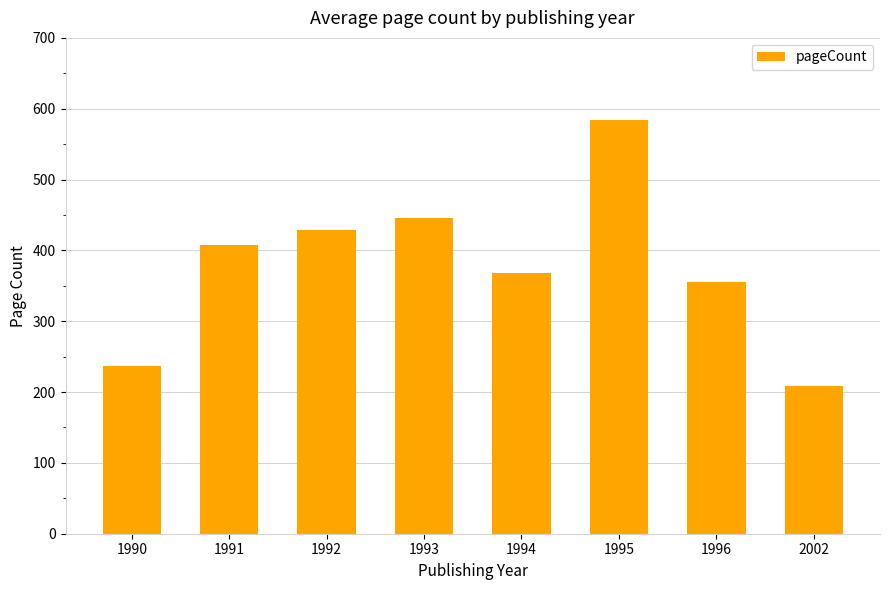

What is the ratio of the value at 1993 to the value at 1990?

1.9